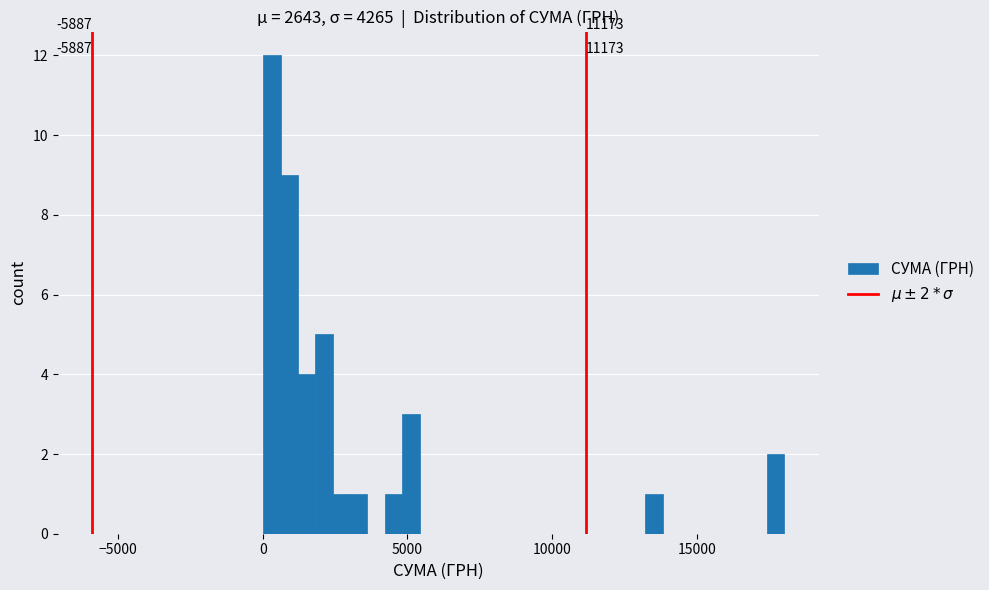

Read against the x-axis, roughly where is the centre of the tallest bar?

500